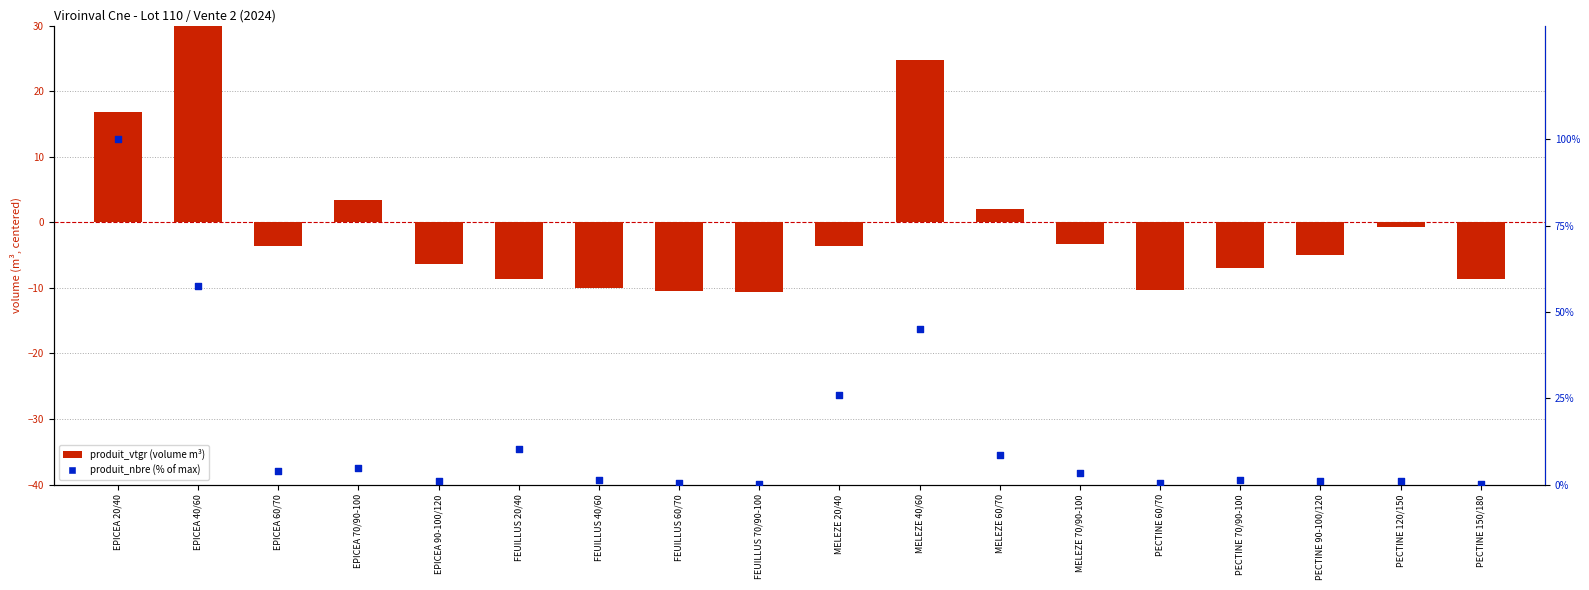

What are all the series names shown in the legend?

produit_vtgr, produit_nbre